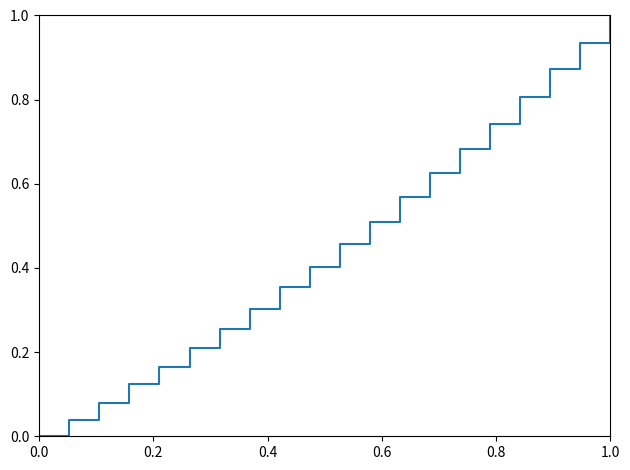

What is the difference between the maximum and minimum values?

1.0